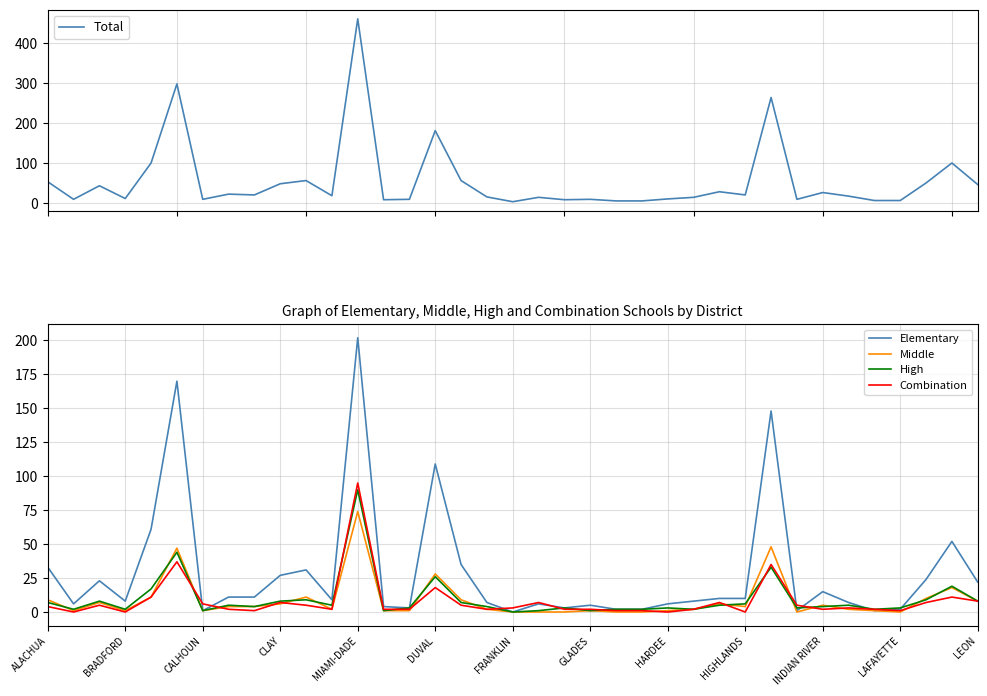

Which series has the largest range (max minus min)?

Total